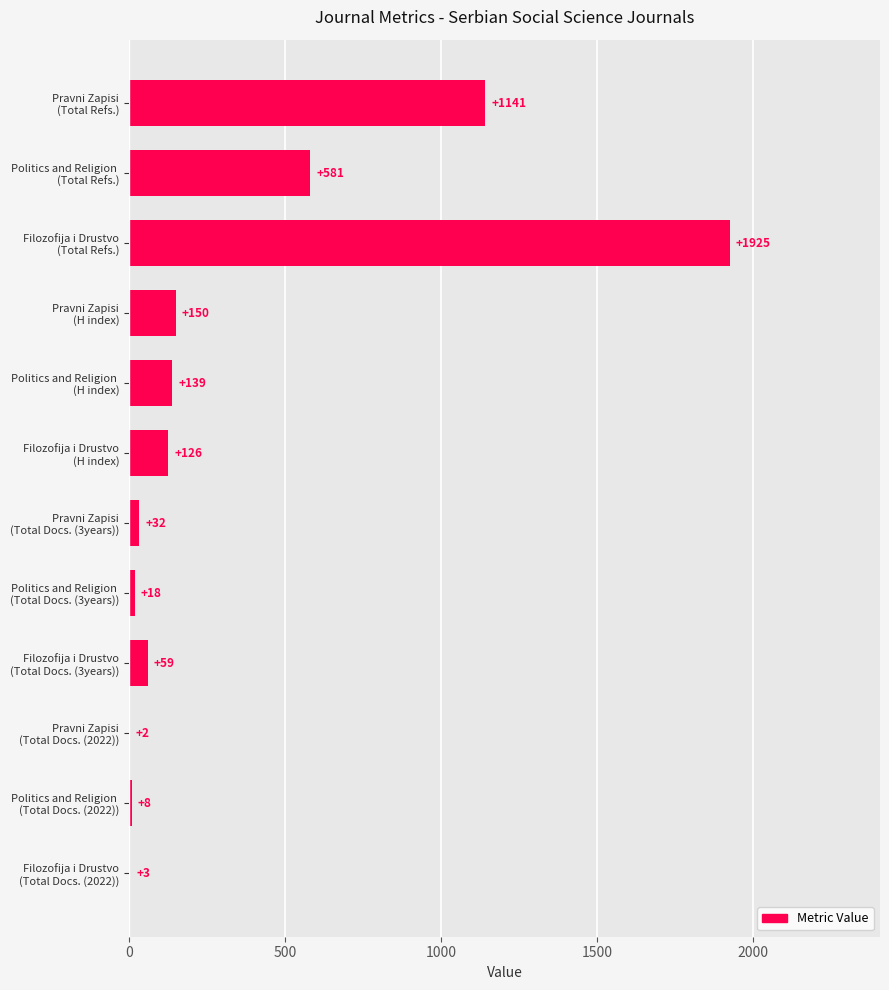

What is the maximum value shown in the chart?

1925